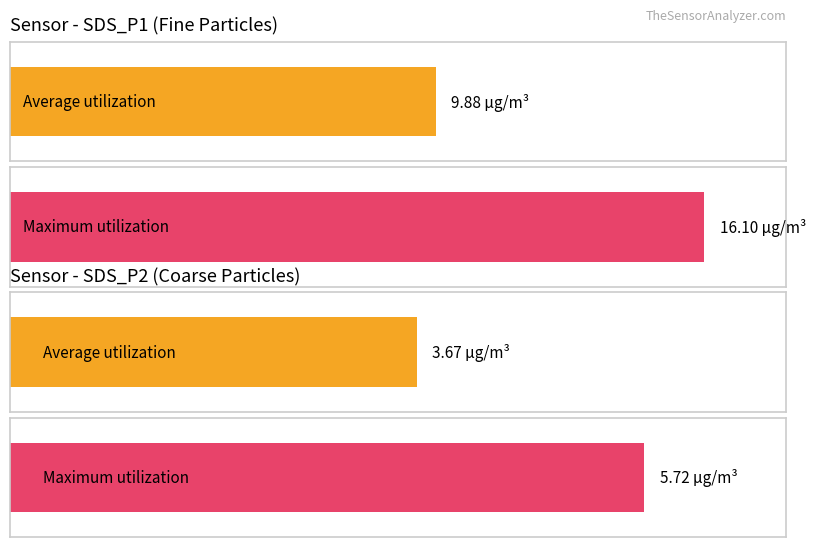

Does the chart contain stacked bars?

No